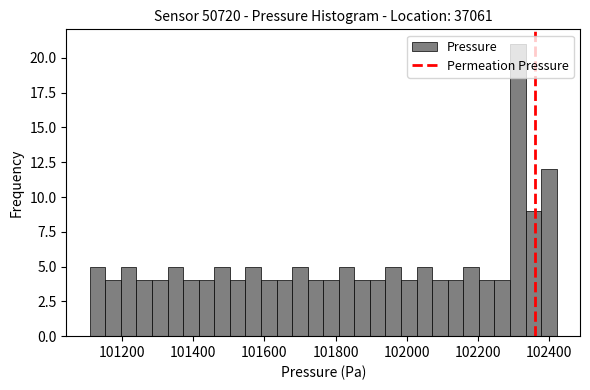

Read against the x-axis, roughly where is the centre of the tallest bar?

102320